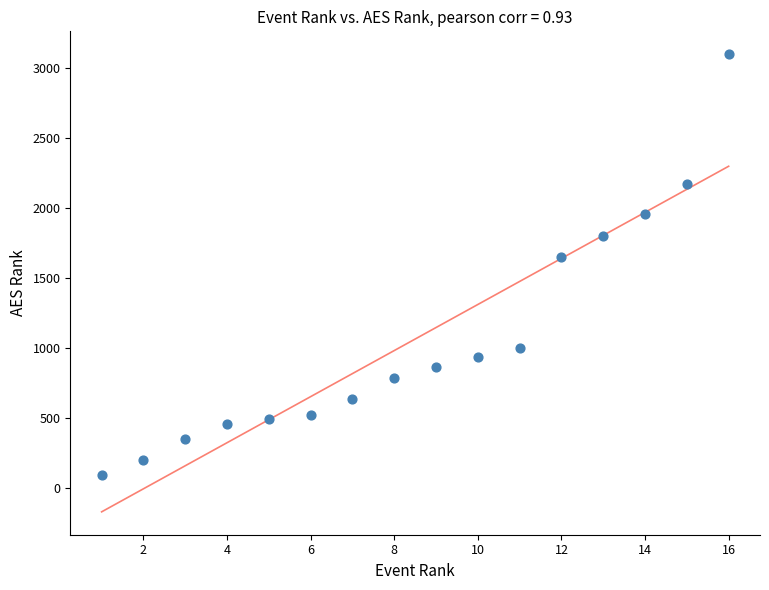

What is the range of Y values (max minus min)?

3002